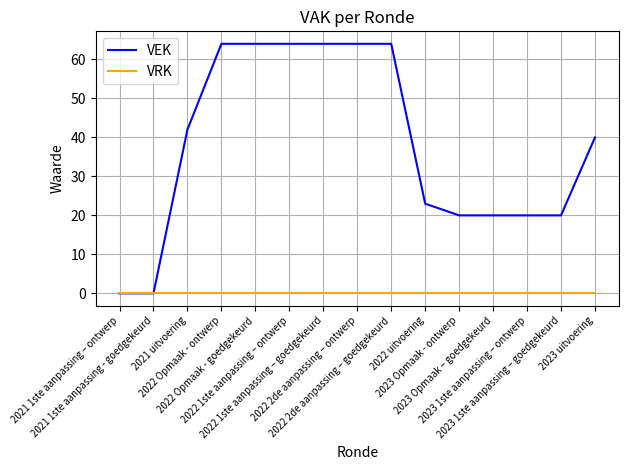

What position from the left is 2022 1ste aanpassing – goedgekeurd?

7